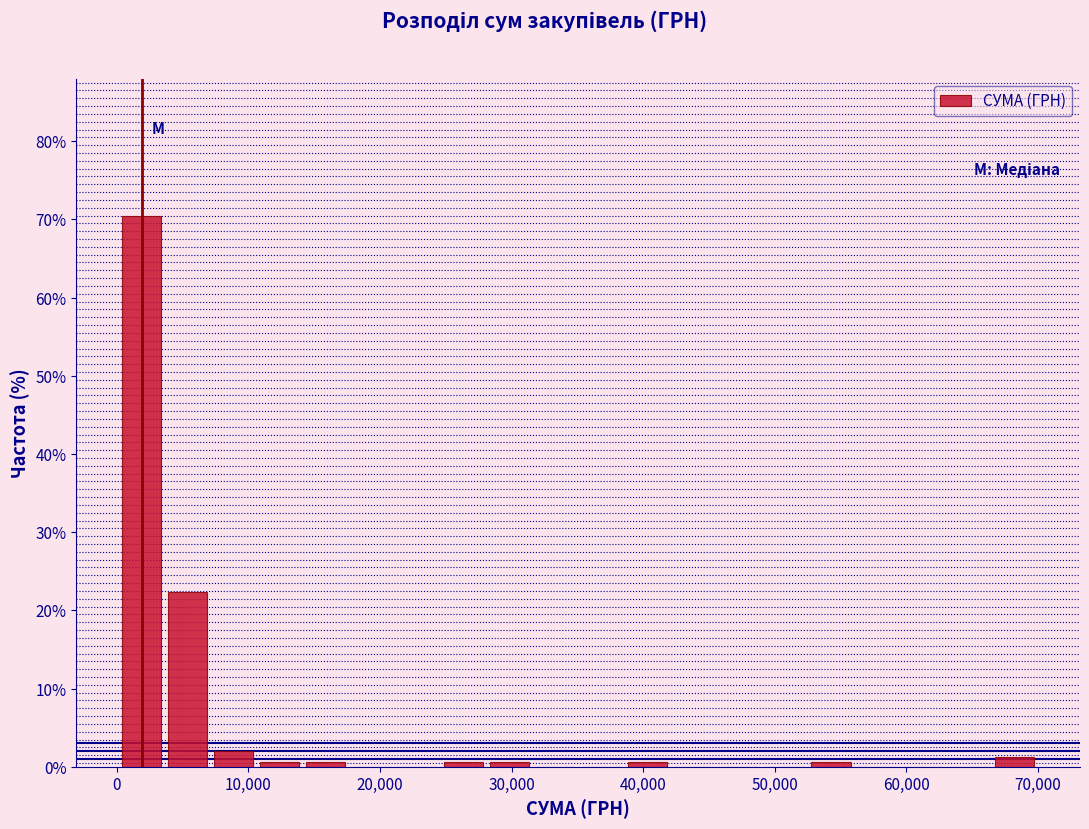

Read against the x-axis, roughly where is the centre of the tallest bar?

2000